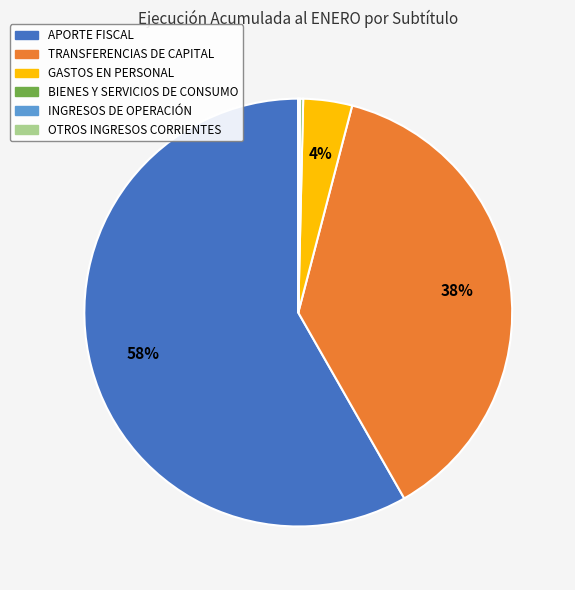

To the nearest percent, what is the average slice percentage?

17%